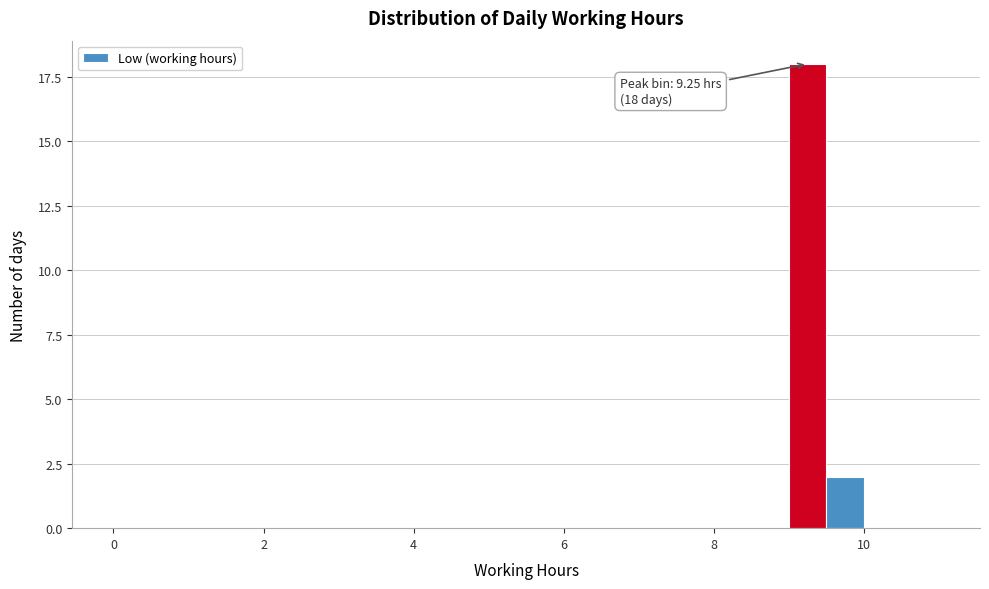

Around what value on the x-axis is the tallest bar? Give the approximate position of its centre, as read against the axis.

9.2